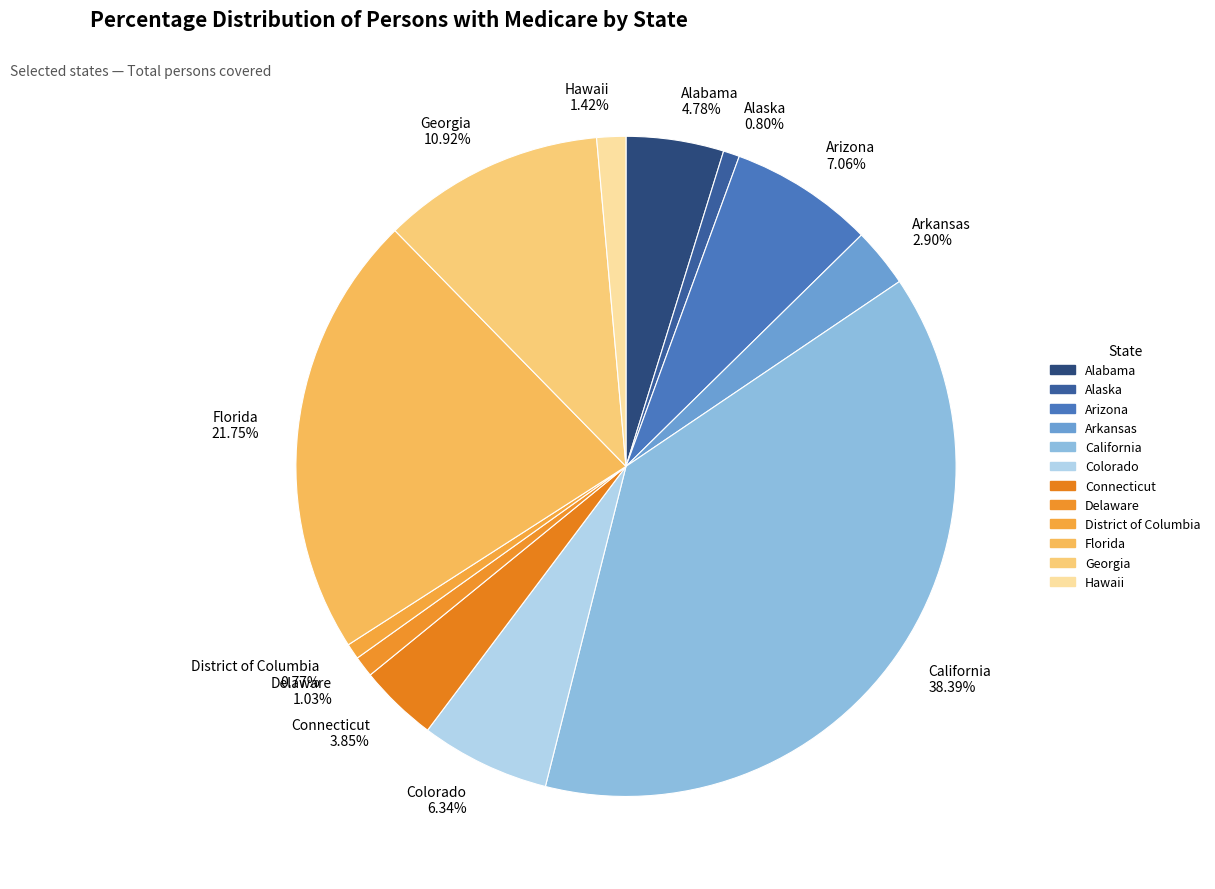

The Florida slice represents 22% of the pie. True or false?

True